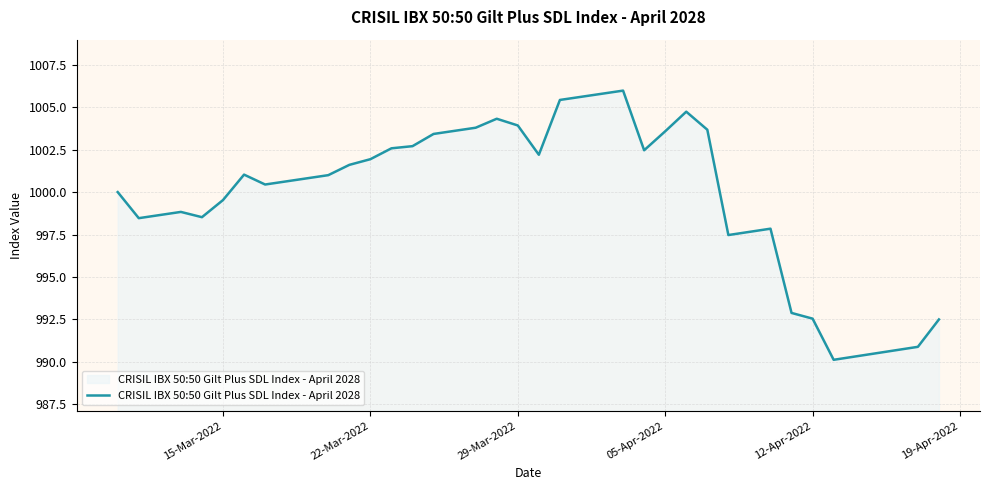

What is the difference between the maximum and minimum values?

15.9